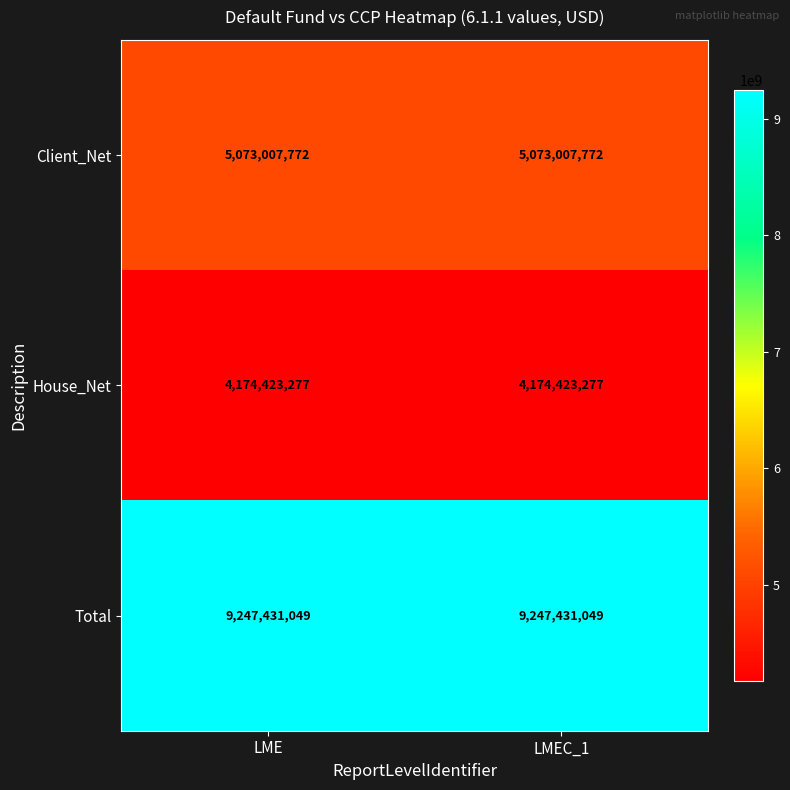

Is it true that Client_Net equals 5073007772 at LMEC_1?

True